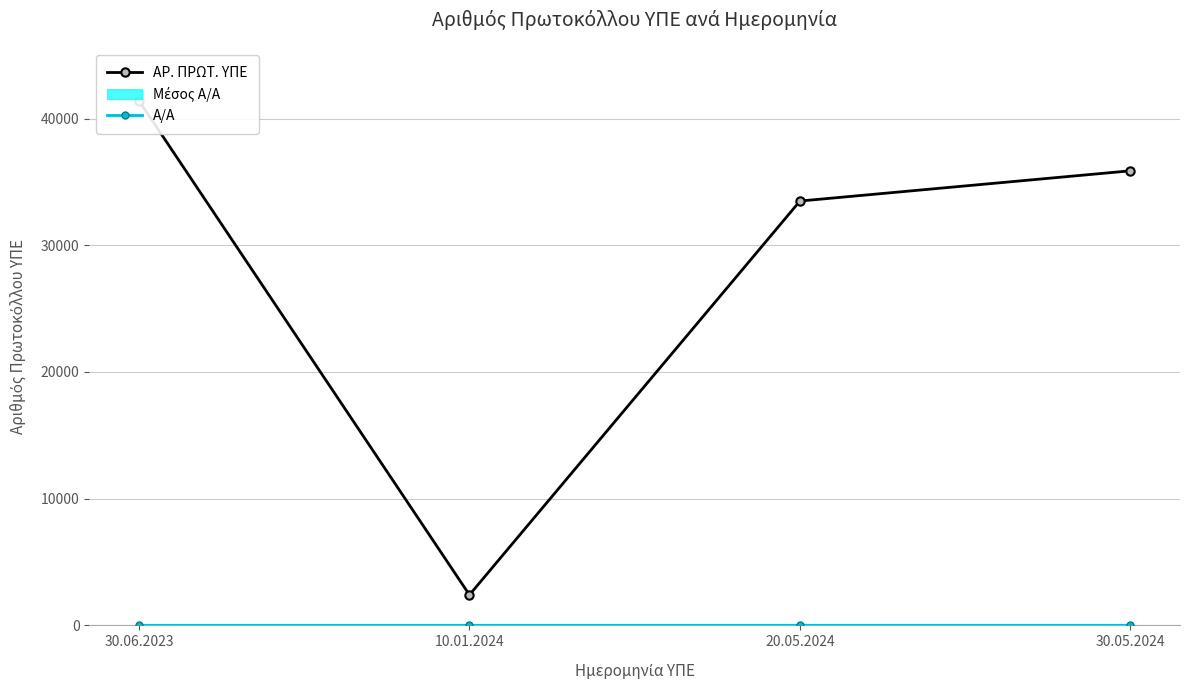

Which series changed the most between 30.06.2023 and 30.05.2024?

ΑΡ. ΠΡΩΤ. ΥΠΕ